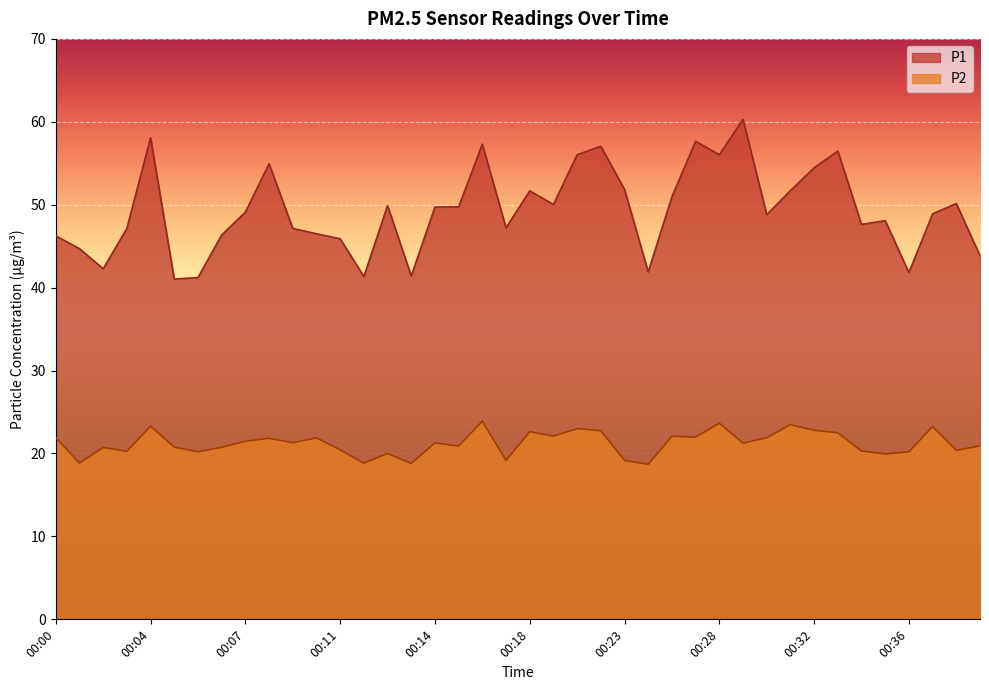

At 00:36, list the series in order from largest to smallest.

P1, P2